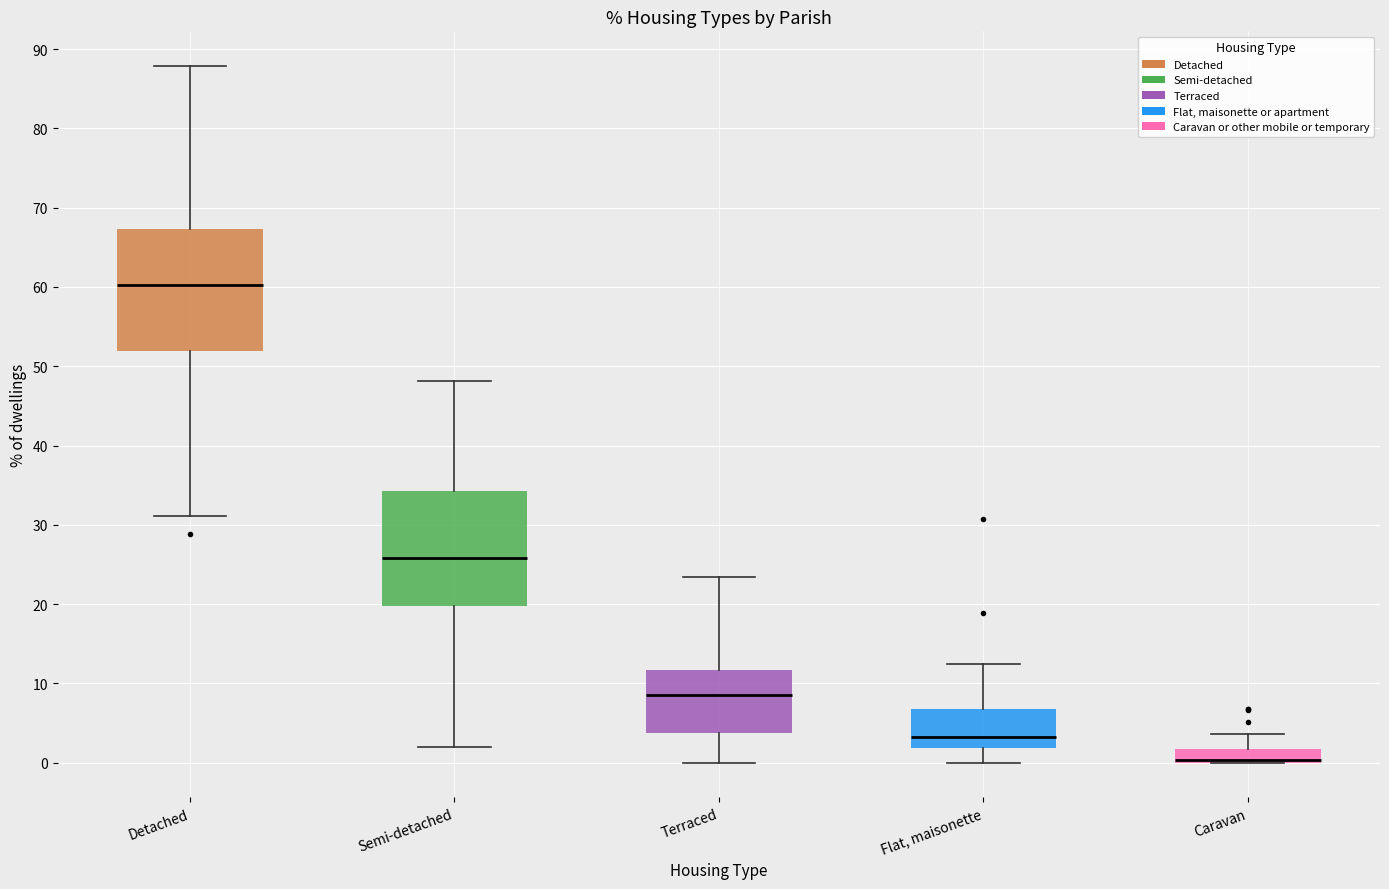

Where does the lower whisker of the box for Detached end on the y-axis? The values are not printed on the chart, so give them approximately, as read against the axis.

31